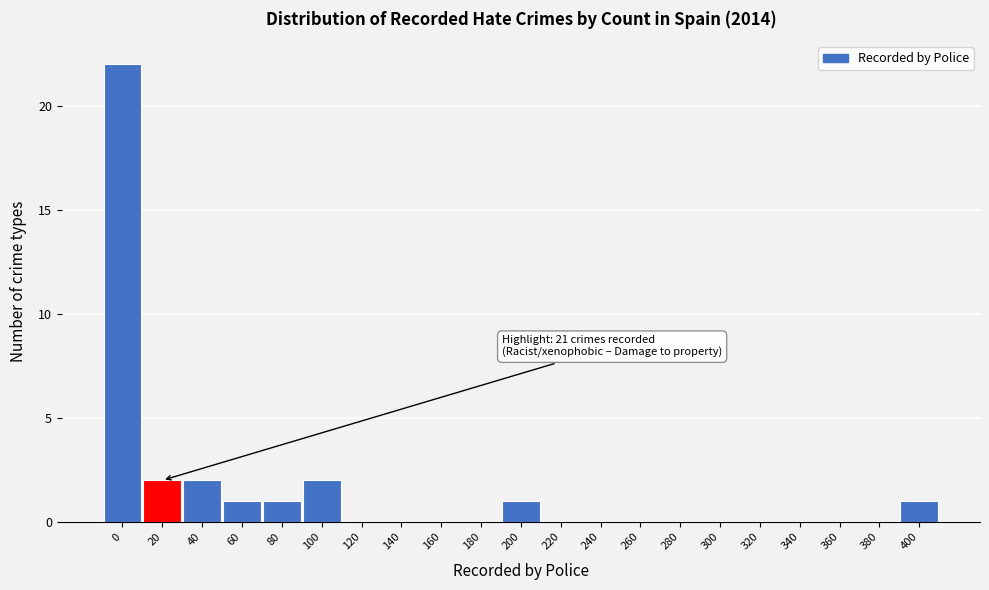

Reading left to right, transcribe all the data shown in this chart.

0=22	20=2	40=2	60=1	80=1	100=2	120=0	140=0	160=0	180=0	200=1	220=0	240=0	260=0	280=0	300=0	320=0	340=0	360=0	380=0	400=1